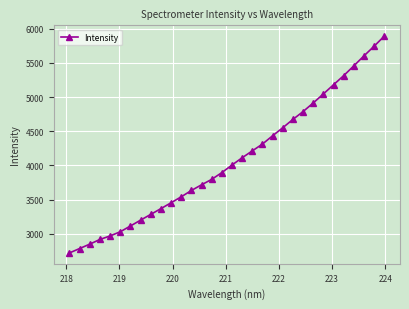

What is the sum of all values?

130485.4